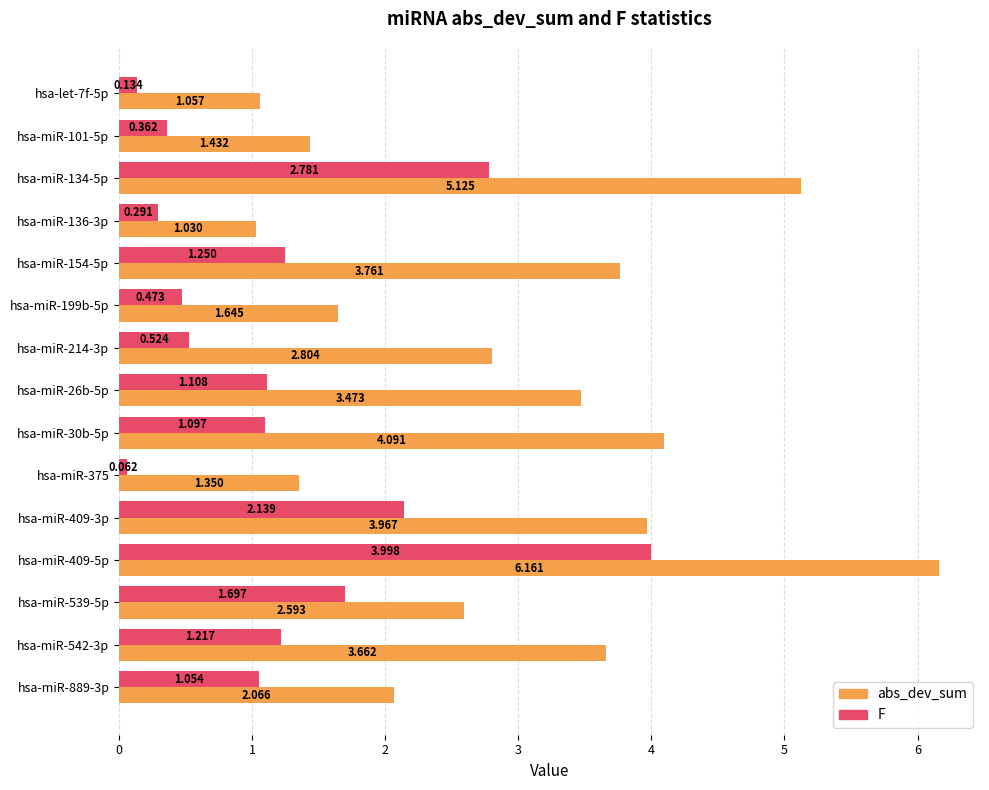

Is the value of F at hsa-miR-409-5p greater than the value of abs_dev_sum at hsa-miR-154-5p?

Yes